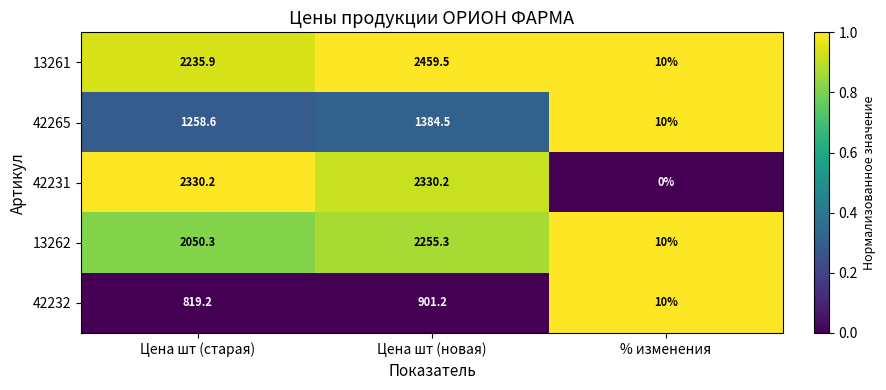

Reading right to left, extract all data points from this chart.

13261: % изменения=10.0	Цена шт (новая)=2459.5	Цена шт (старая)=2235.9
42265: % изменения=10.0	Цена шт (новая)=1384.5	Цена шт (старая)=1258.6
42231: % изменения=0.0	Цена шт (новая)=2330.2	Цена шт (старая)=2330.2
13262: % изменения=10.0	Цена шт (новая)=2255.3	Цена шт (старая)=2050.3
42232: % изменения=10.0	Цена шт (новая)=901.2	Цена шт (старая)=819.2